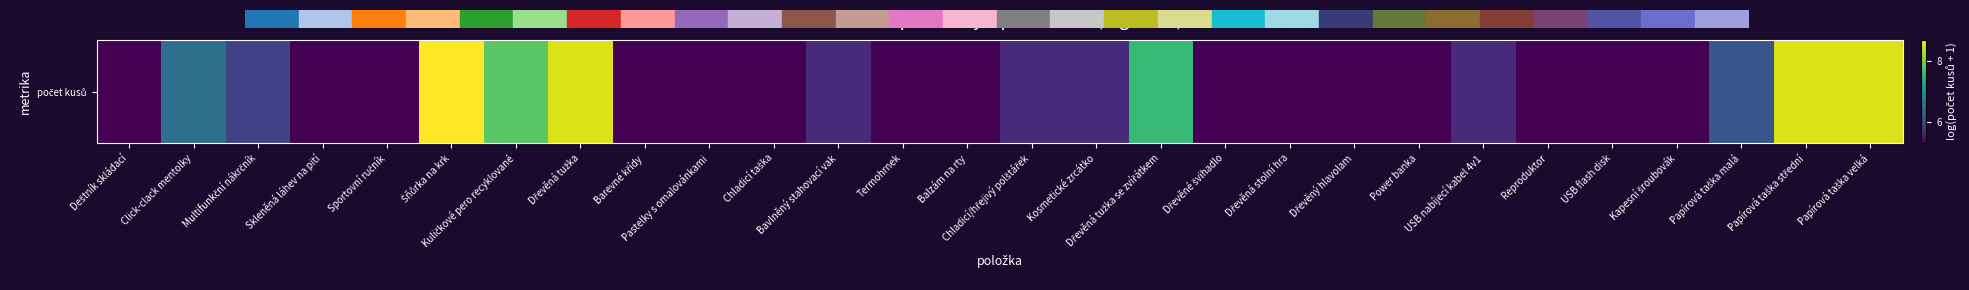

How many categories are shown in the chart?

28